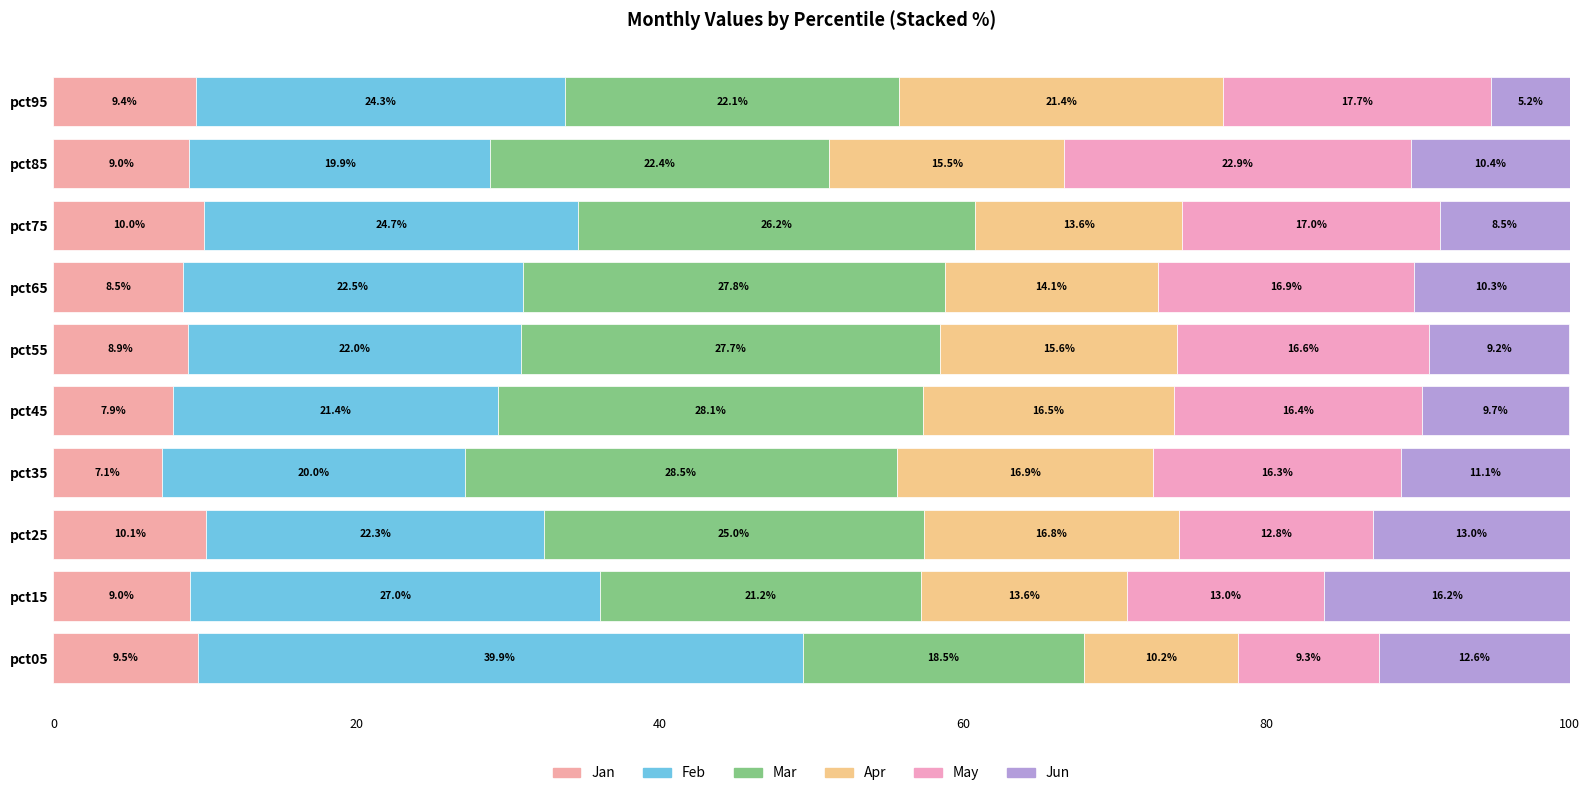

How many values in the Jan series exceed 9?

5